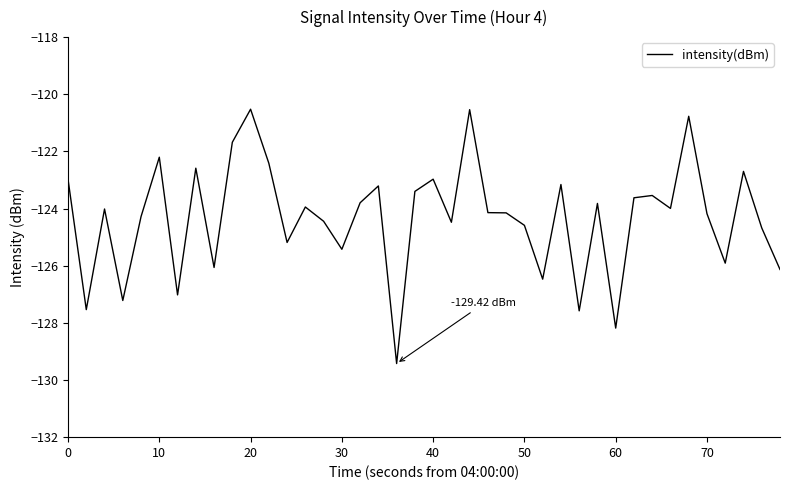

What is the difference between the maximum and minimum values?

8.9